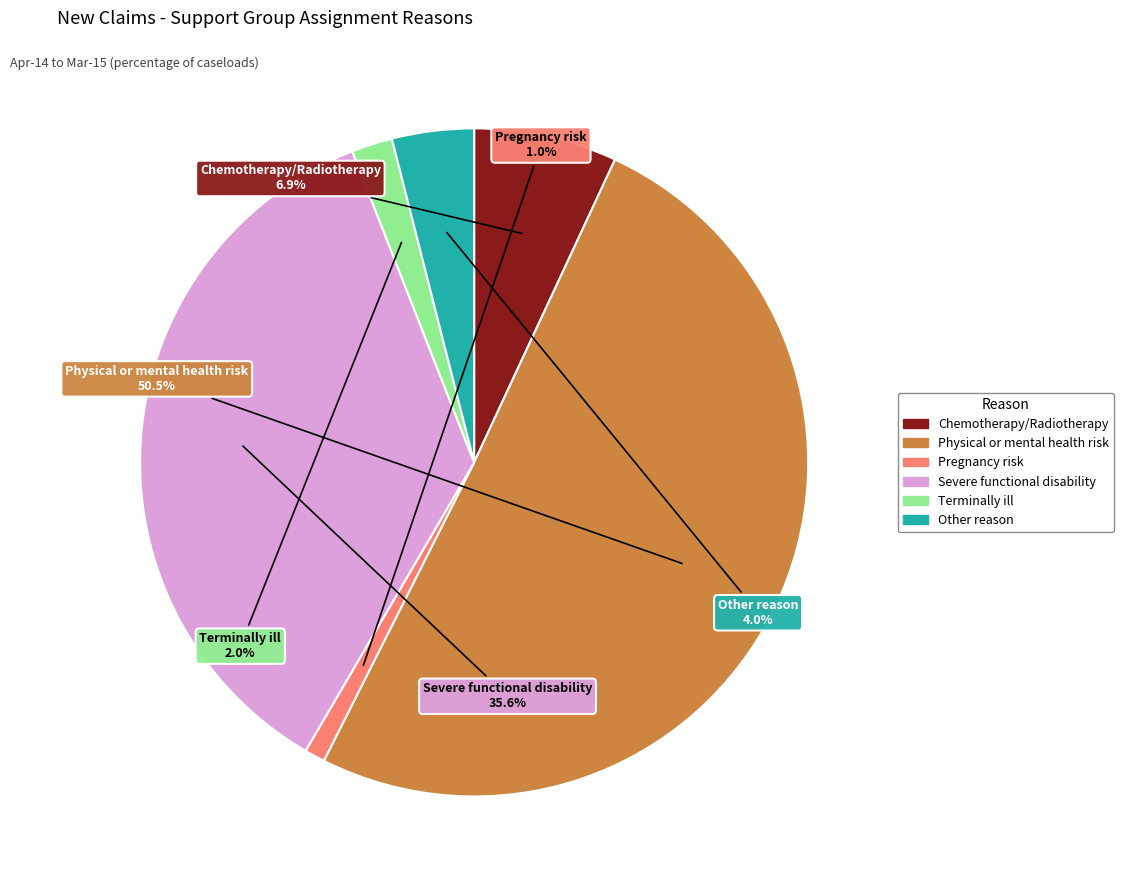

To the nearest percent, what portion does Severe functional disability represent?

36%